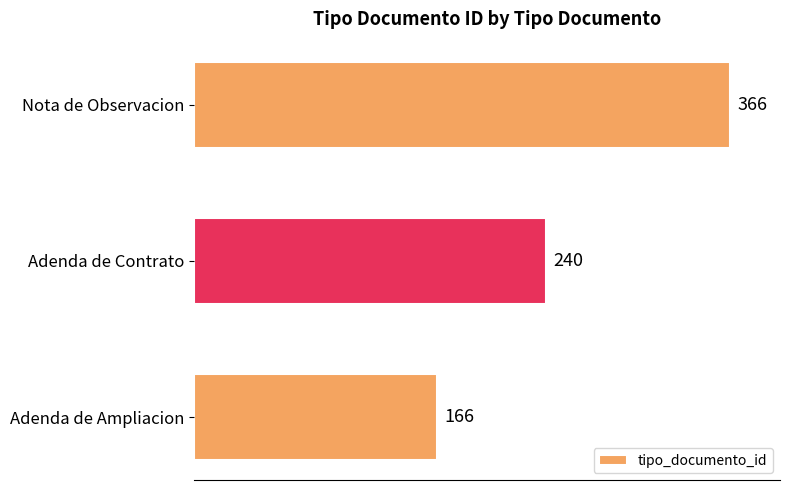

Are the bars grouped side by side (vs. stacked)?

No